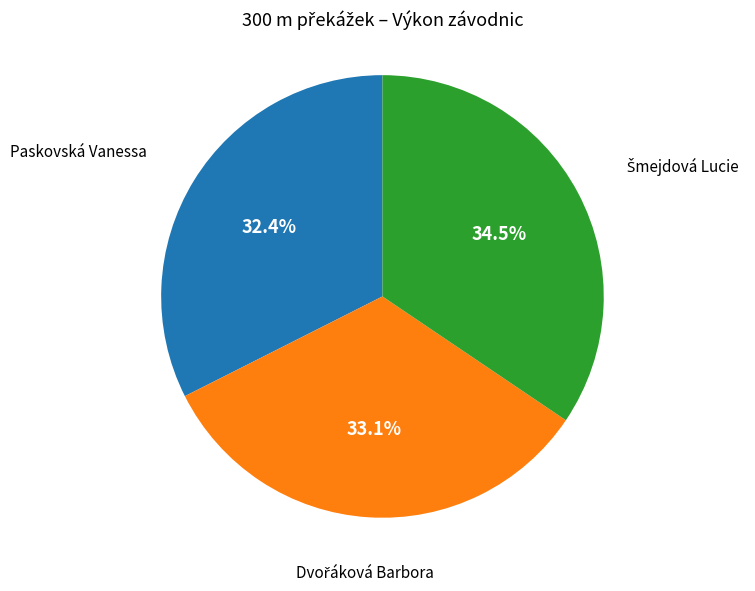

Is there any slice that represents more than half of the pie?

No